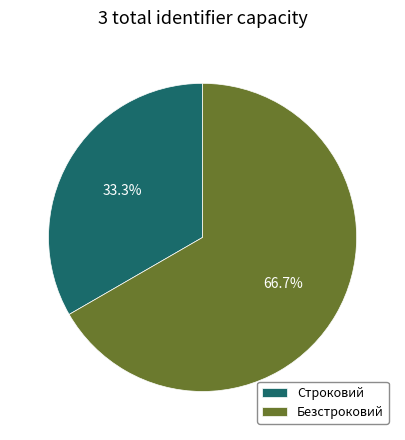

Rank the categories by value from highest to lowest.

Безстроковий, Строковий